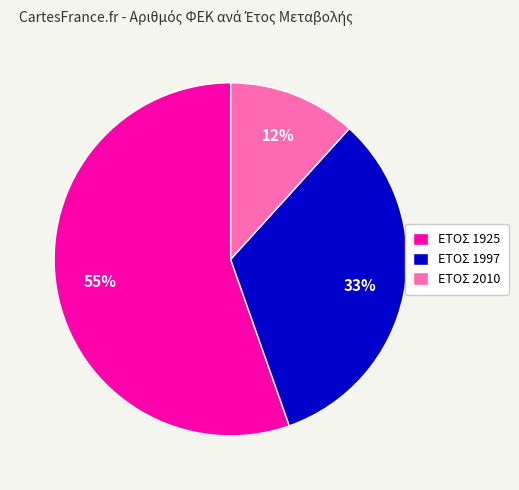

Is there any slice that represents more than half of the pie?

Yes